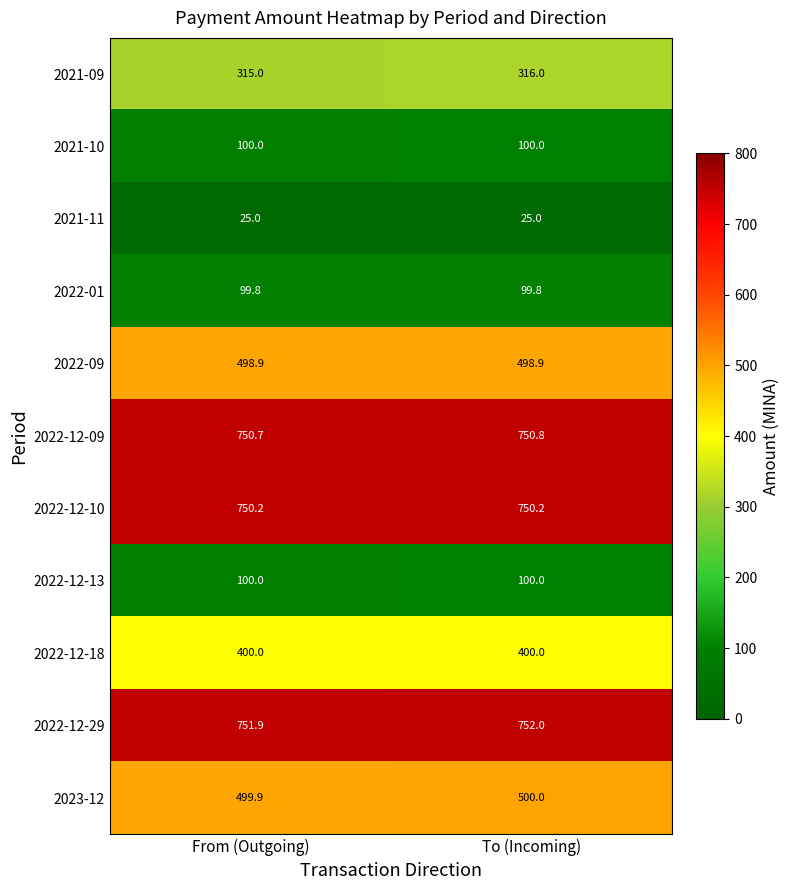

What is the sum of all 2022-12-09 values?

1501.5